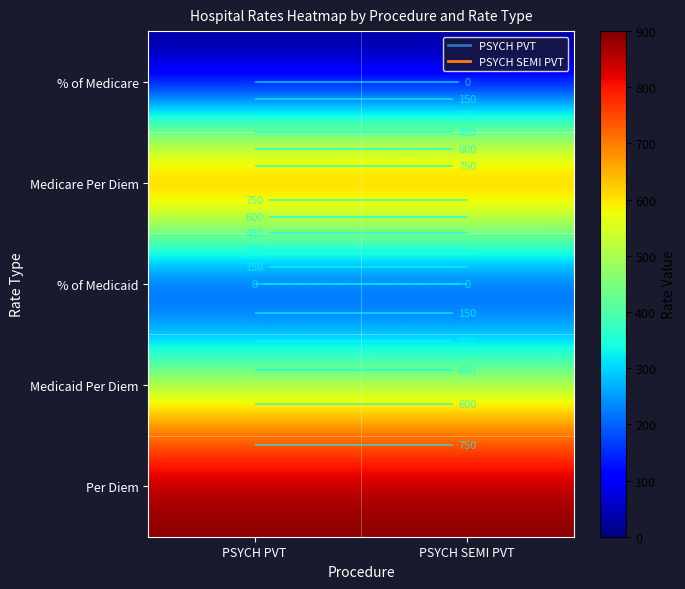

Rank the series by their maximum value, from highest to lowest.

Medicare Per Diem, Per Diem, Medicaid Per Diem, % of Medicare, % of Medicaid